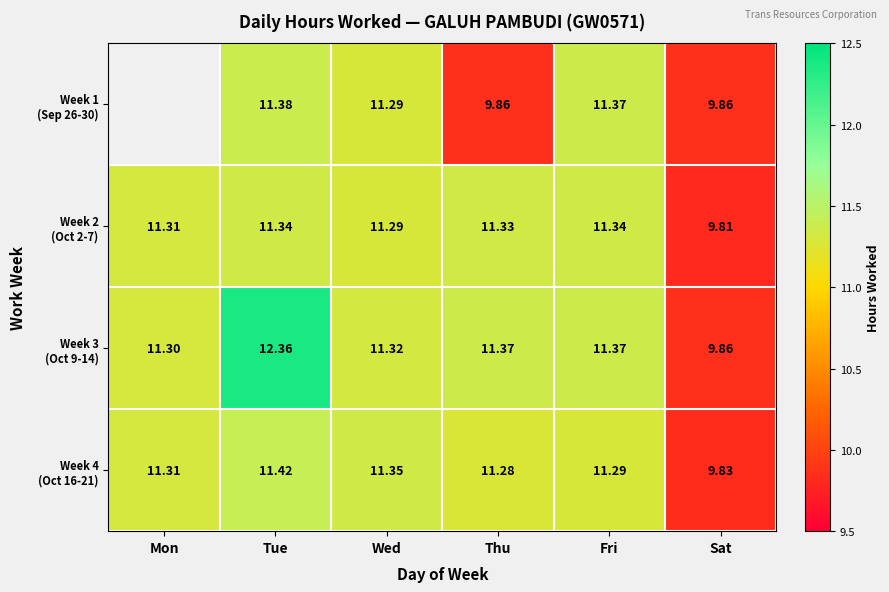

Between Thu and Fri, which series saw the biggest shift?

Week 1 (Sep 26-30)